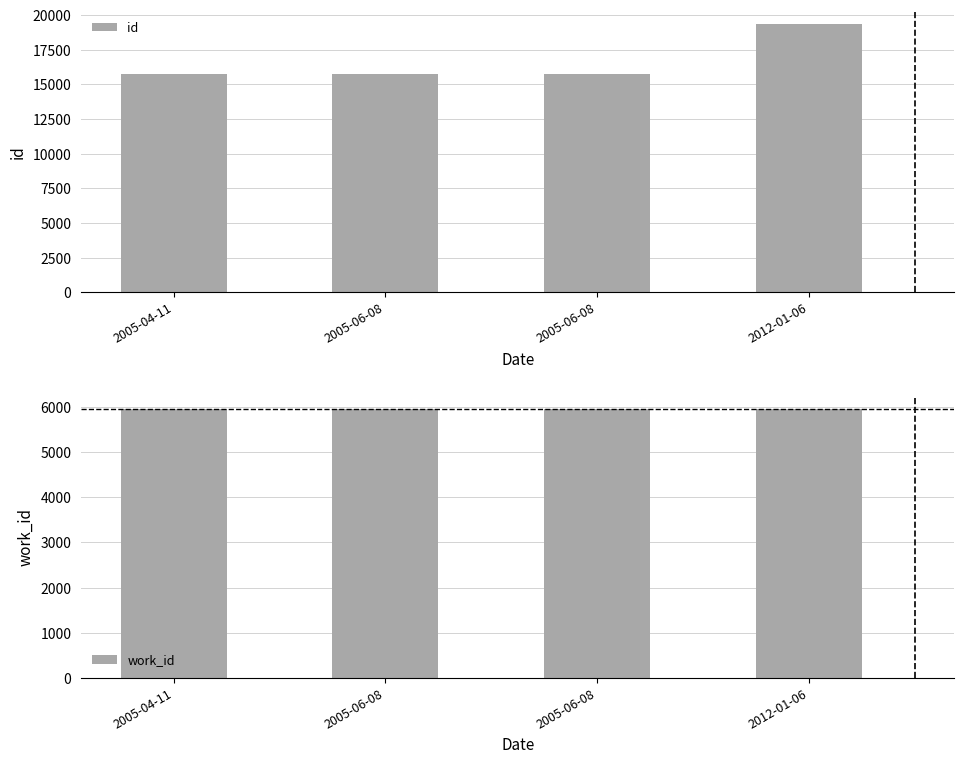

What is the difference between the maximum and second lowest values in the id series?

3600